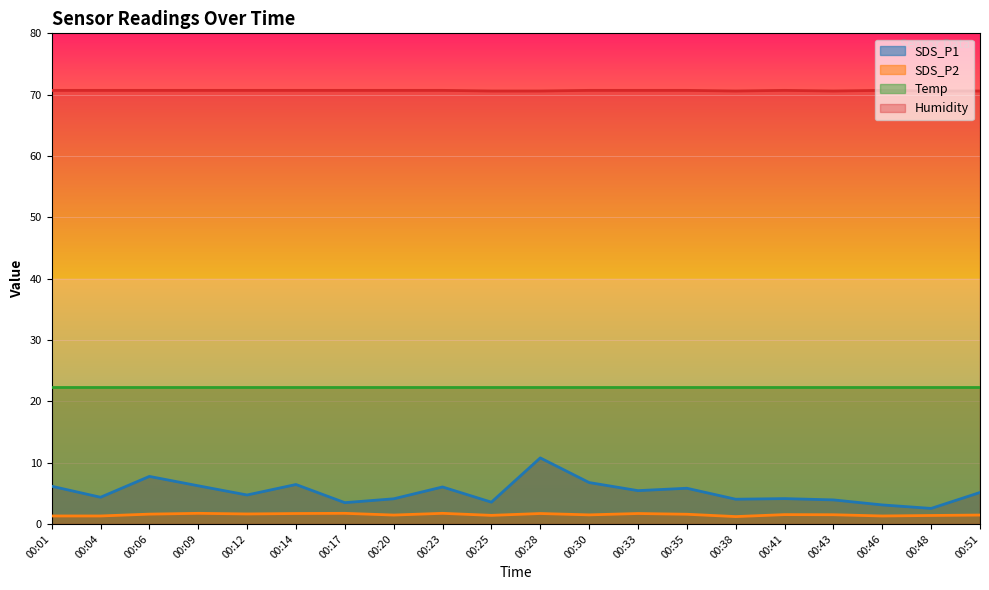

Where is Humidity nearest to the value 70?

00:25